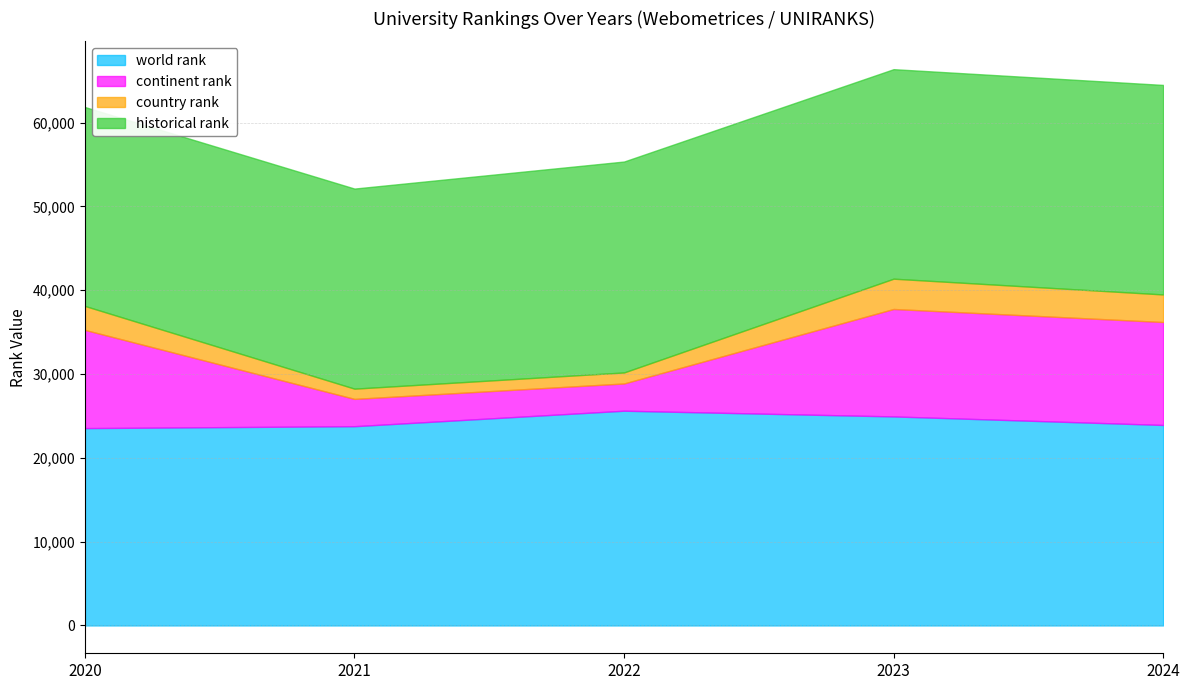

At 2023, list the series in order from largest to smallest.

historical rank, world rank, continent rank, country rank